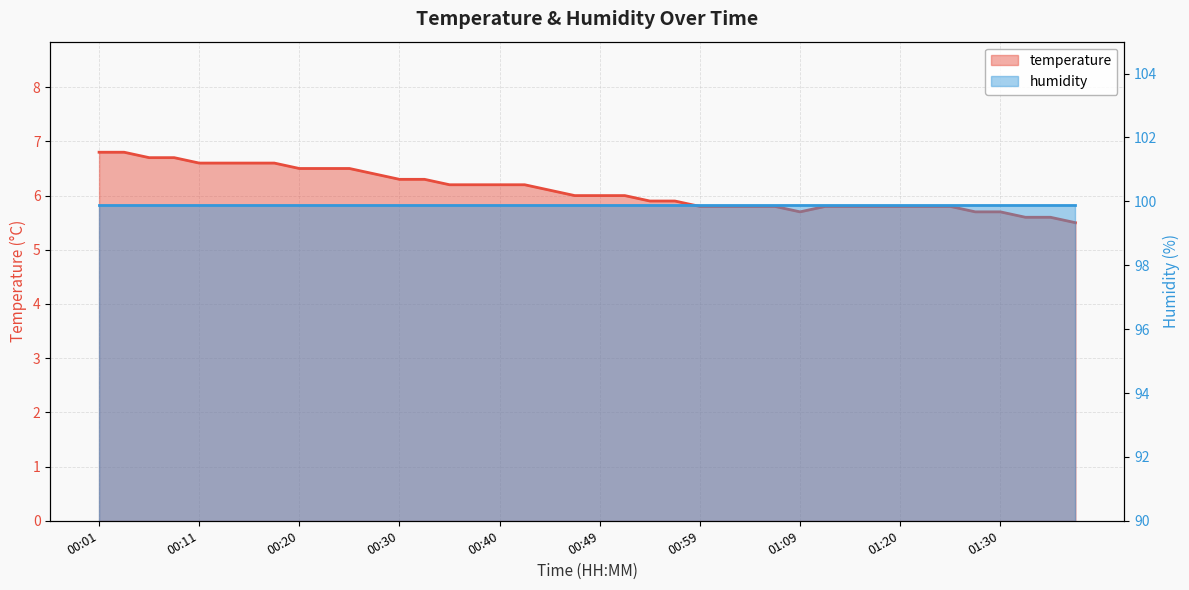

What is the average value?

6.1